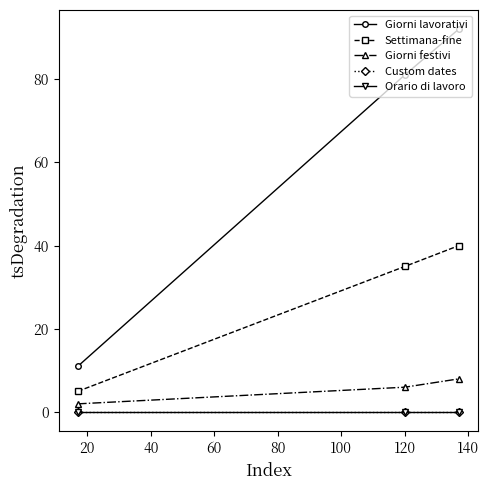

Does the chart have visible grid lines?

No